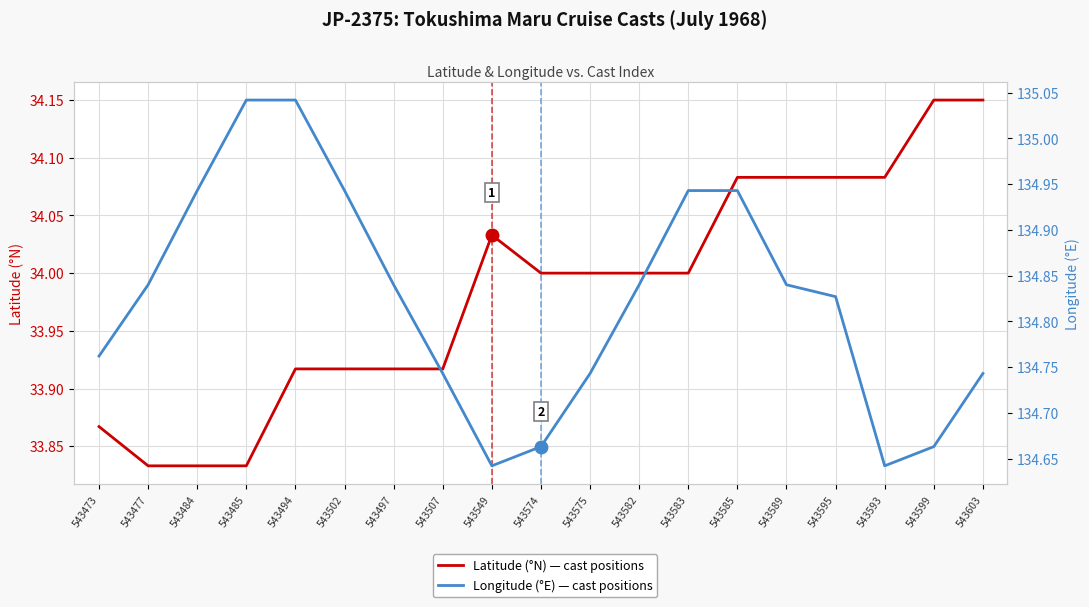

At how many categories does at least one series exceed 39?

19